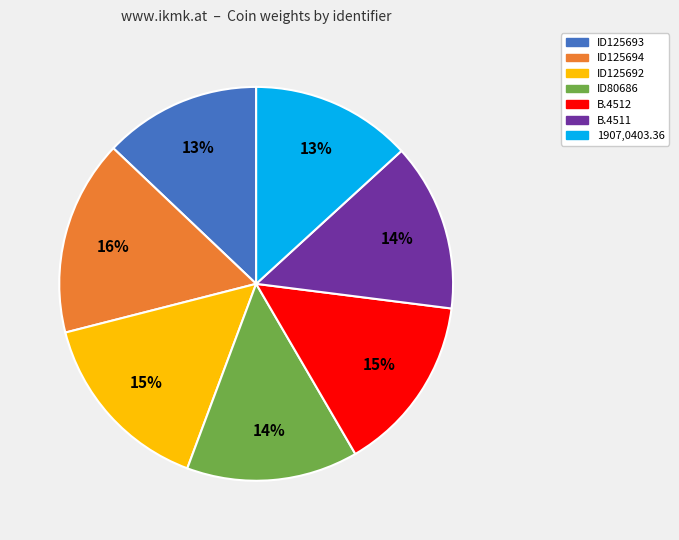

To the nearest percent, what is the difference between the largest and smallest slice percentages?

3%